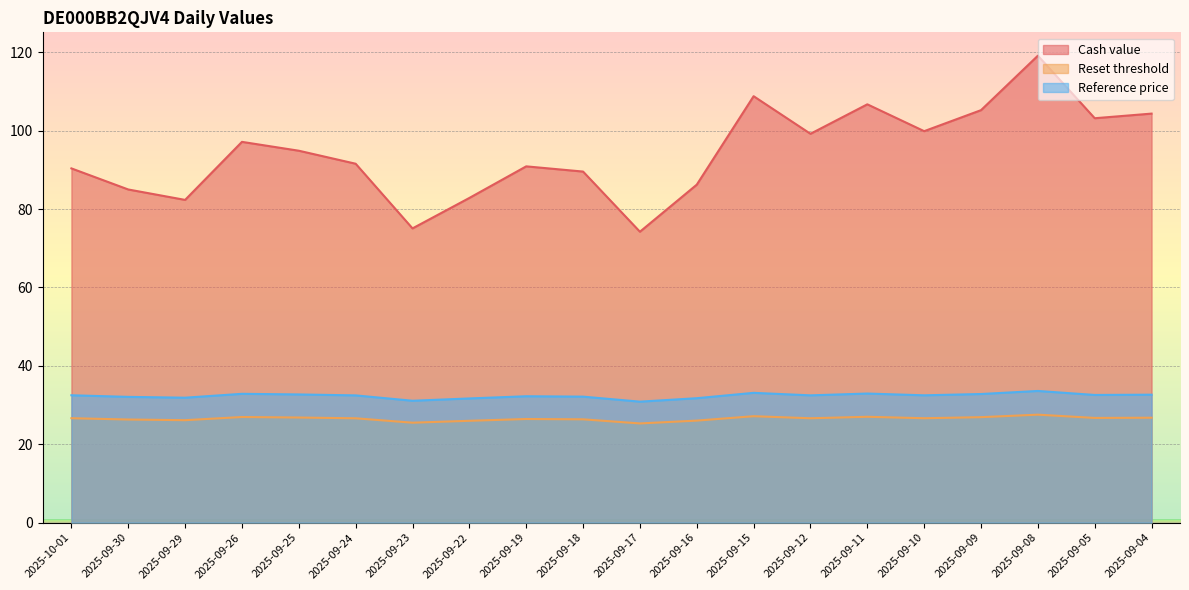

List the series in order of their peak value, lowest first.

Reset threshold, Reference price, Cash value